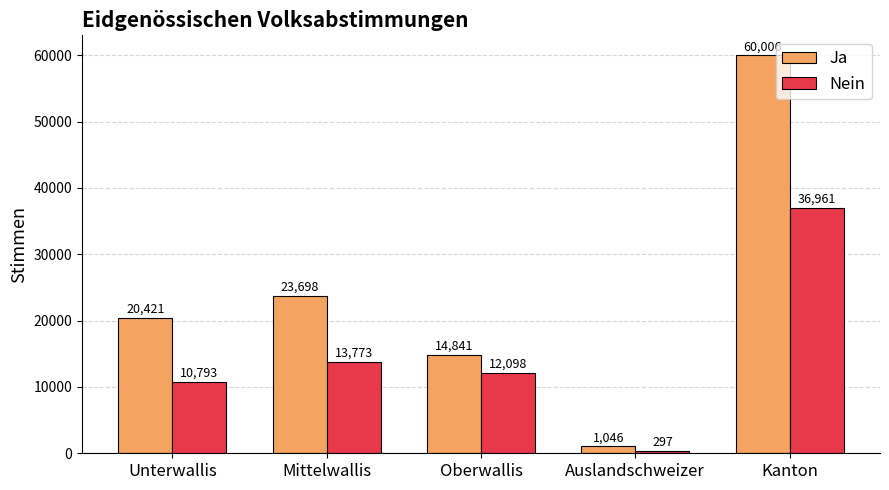

Which series changed the most between Unterwallis and Oberwallis?

Ja